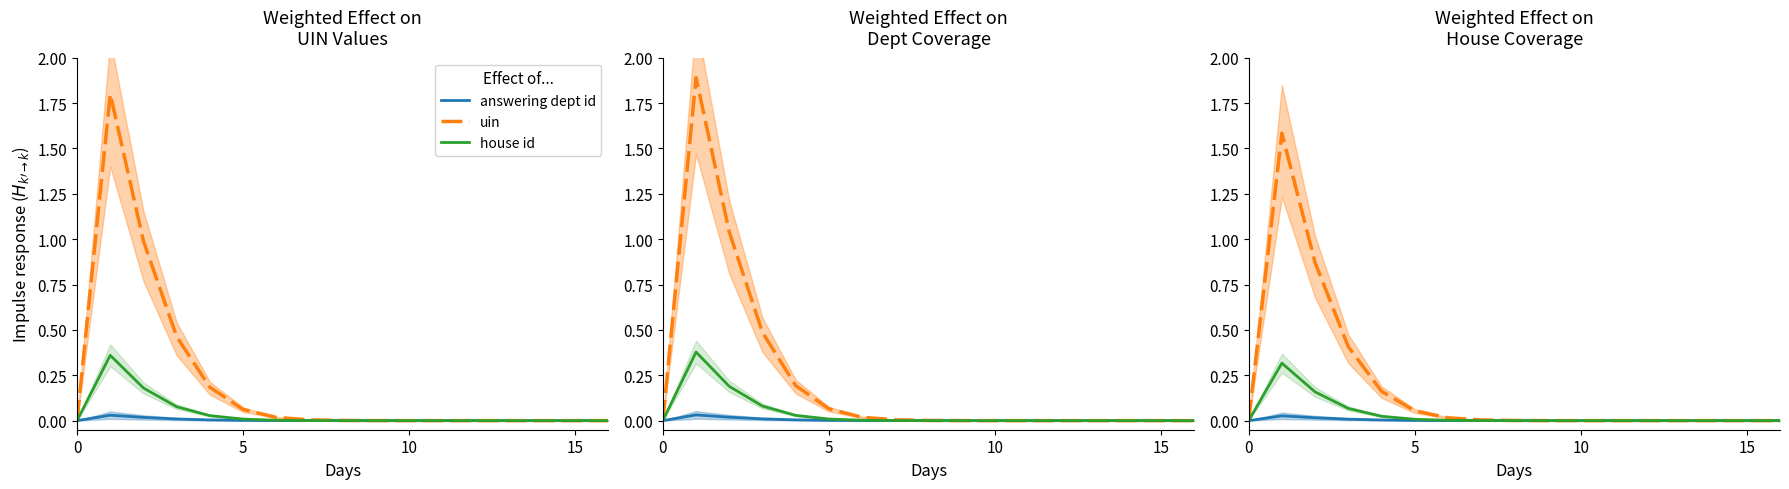

How many lines are shown in the chart?

3